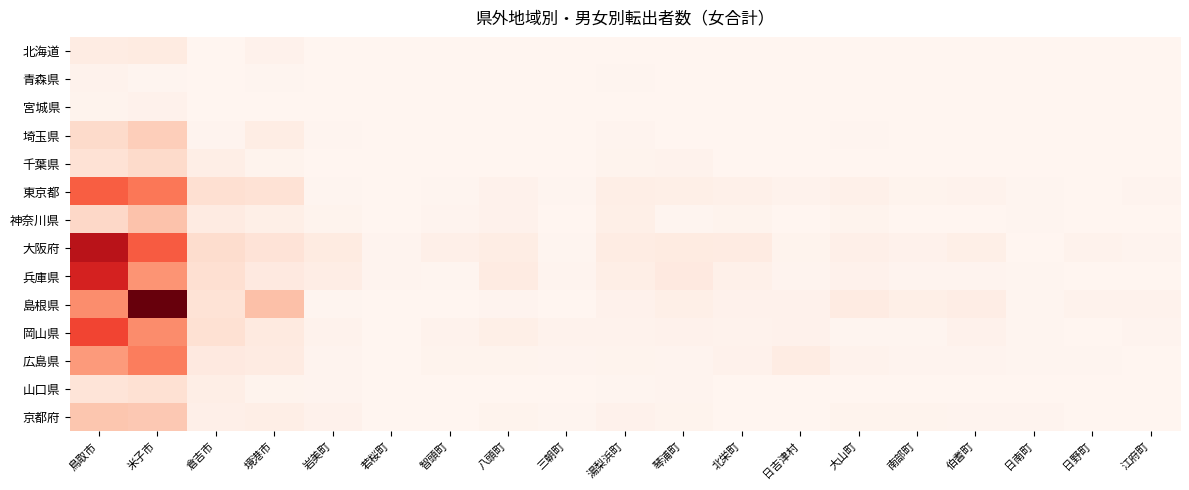

How many distinct data groups are displayed?

14